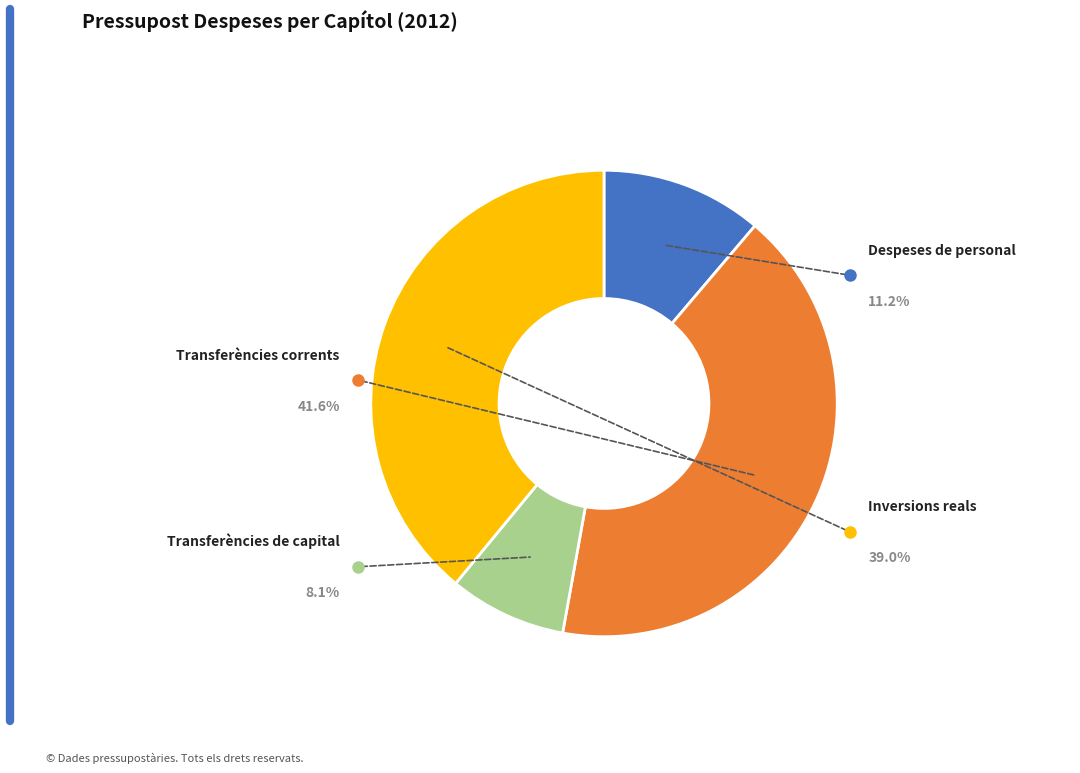

Count the number of slices in the pie.

4